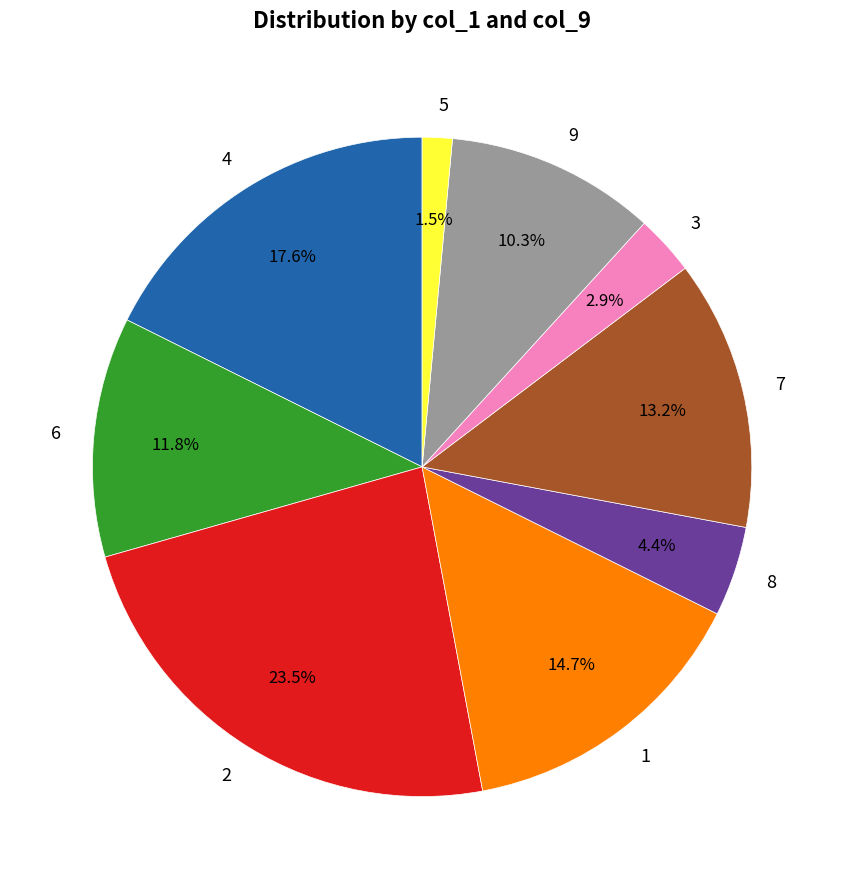

Rank the categories by value from highest to lowest.

2, 4, 1, 7, 6, 9, 8, 3, 5